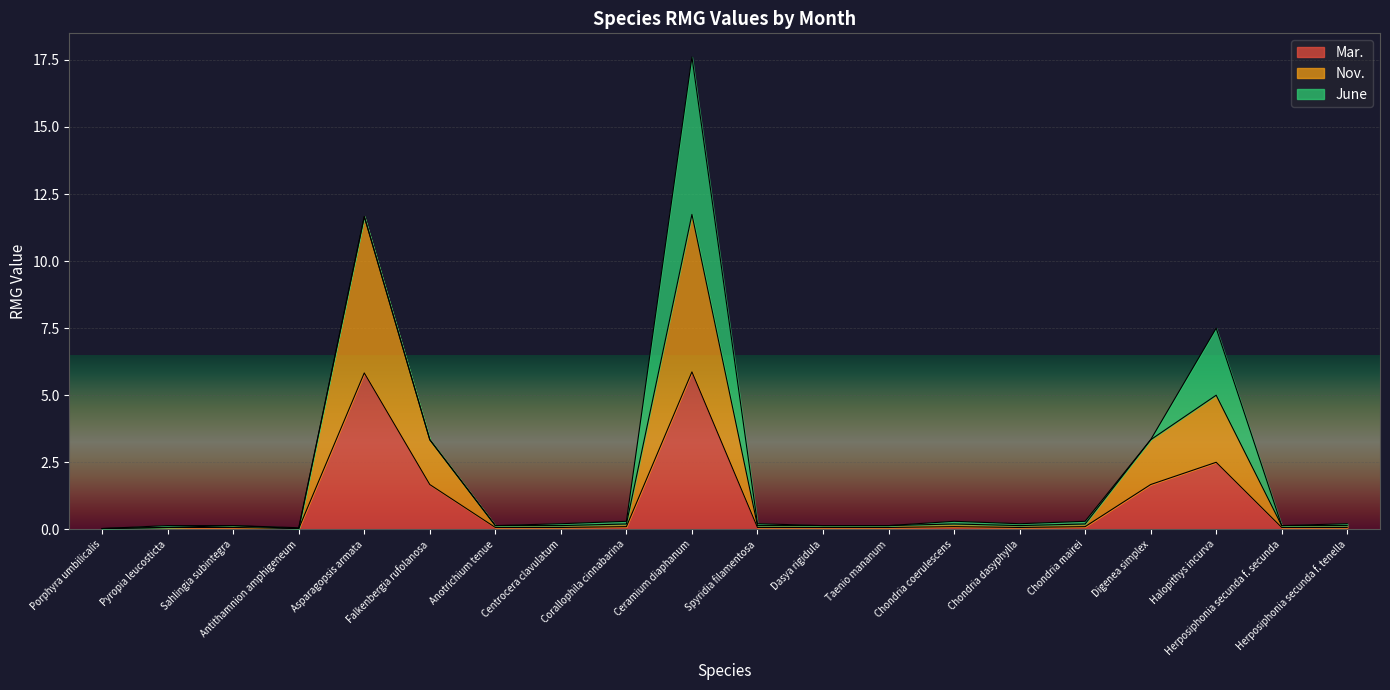

Which label corresponds to the largest value in the chart?

Ceramium diaphanum